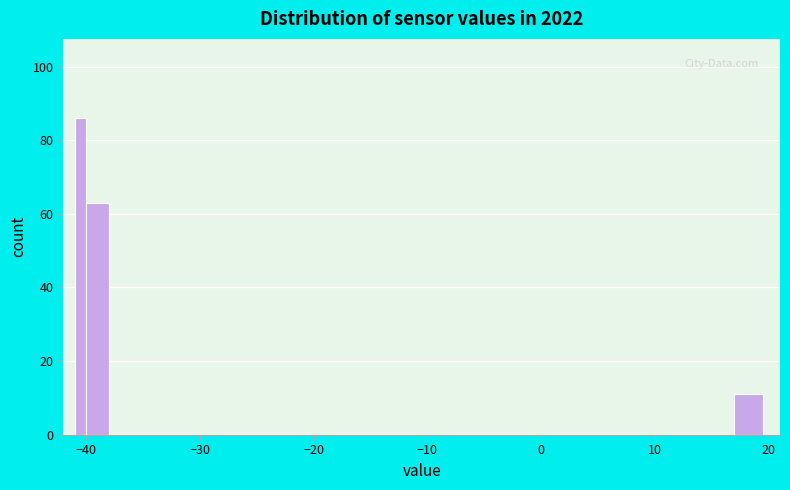

Read against the x-axis, roughly where is the centre of the tallest bar?

-40